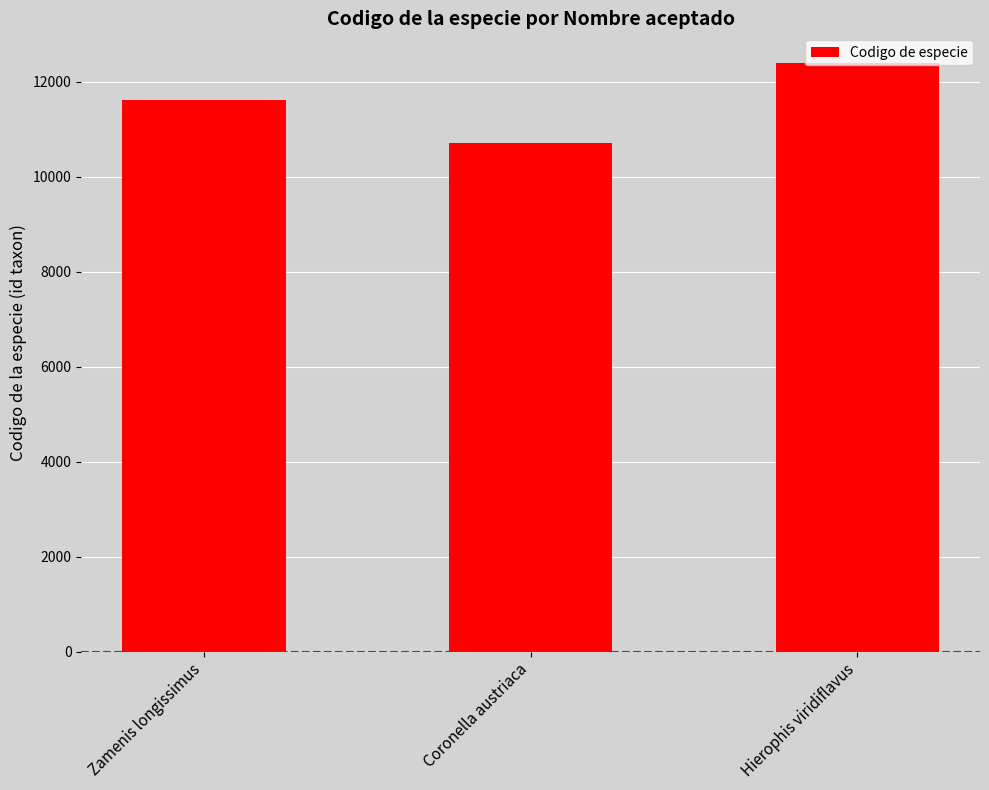

What is the approximate value at Hierophis viridiflavus?

12402